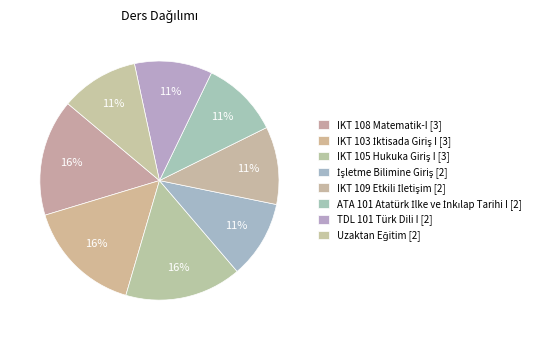

To the nearest percent, what is the combined percentage of IKT 109 Etkili İletişim and ATA 101 Atatürk İlke ve İnkılap Tarihi I?

21%